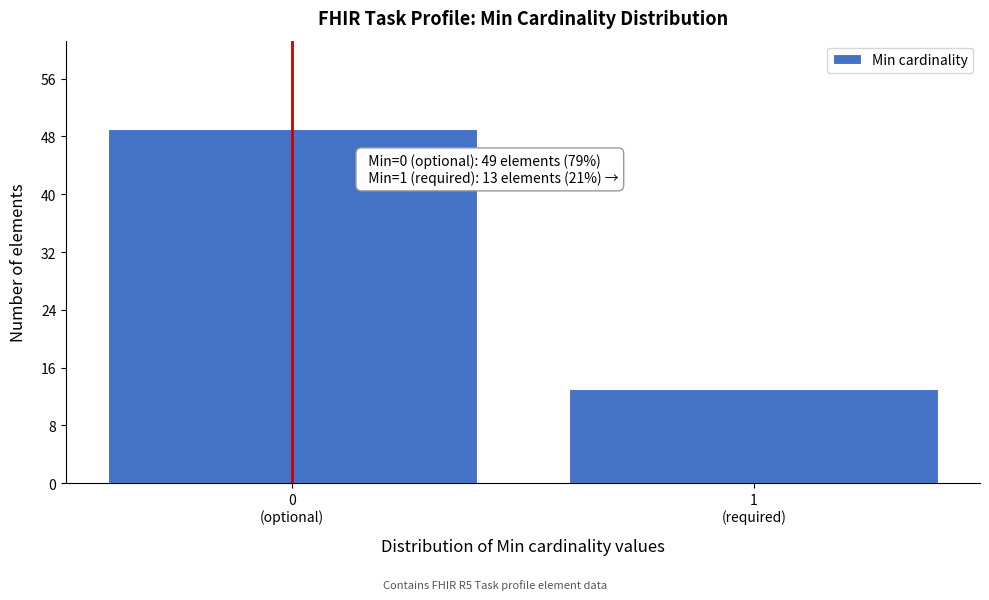

Reading left to right, list all the values displayed in this chart.

49	13